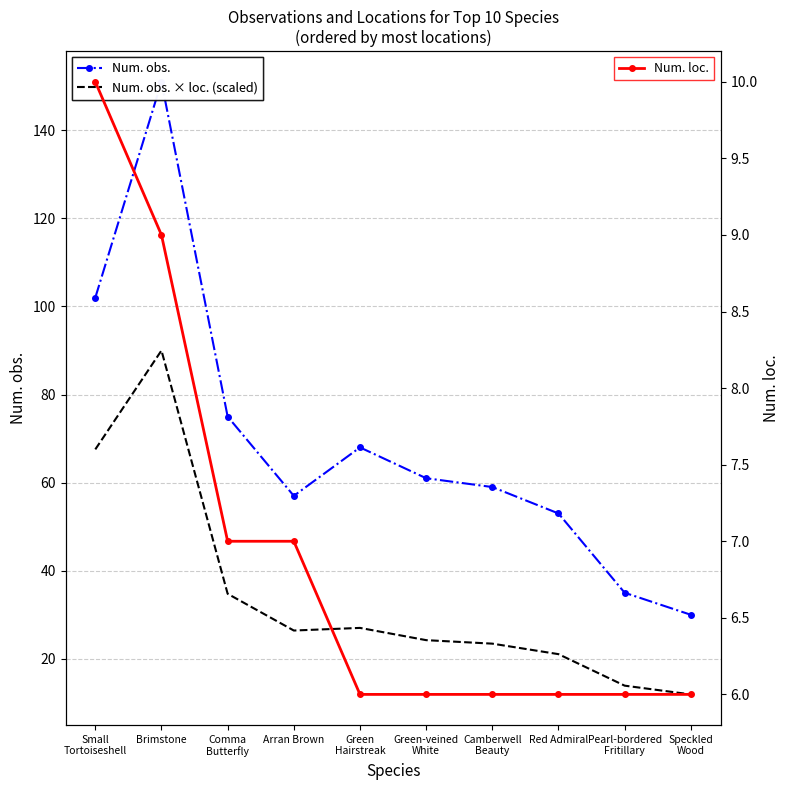

List the series in order of their overall mean, highest first.

Num. obs., Num. obs. × loc. (scaled), Num. loc.